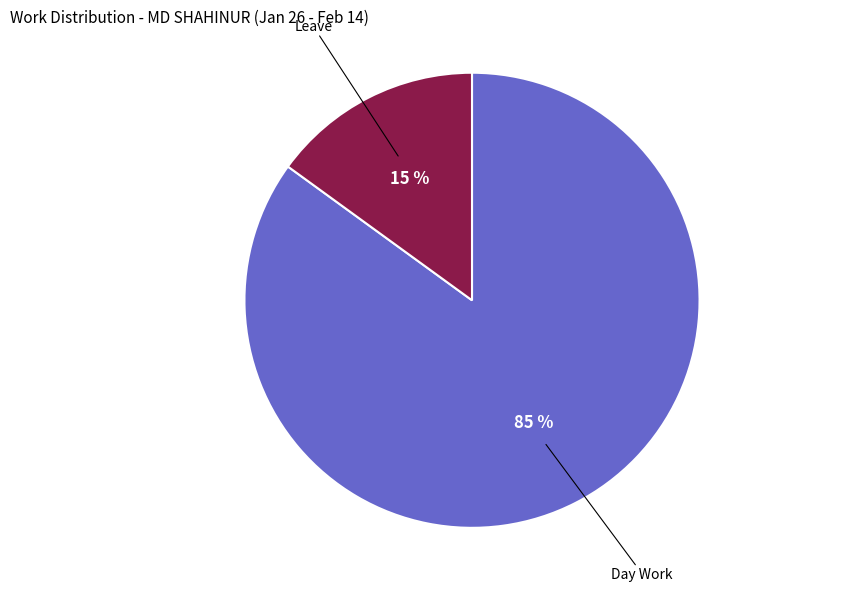

Is there a majority slice in this chart?

Yes